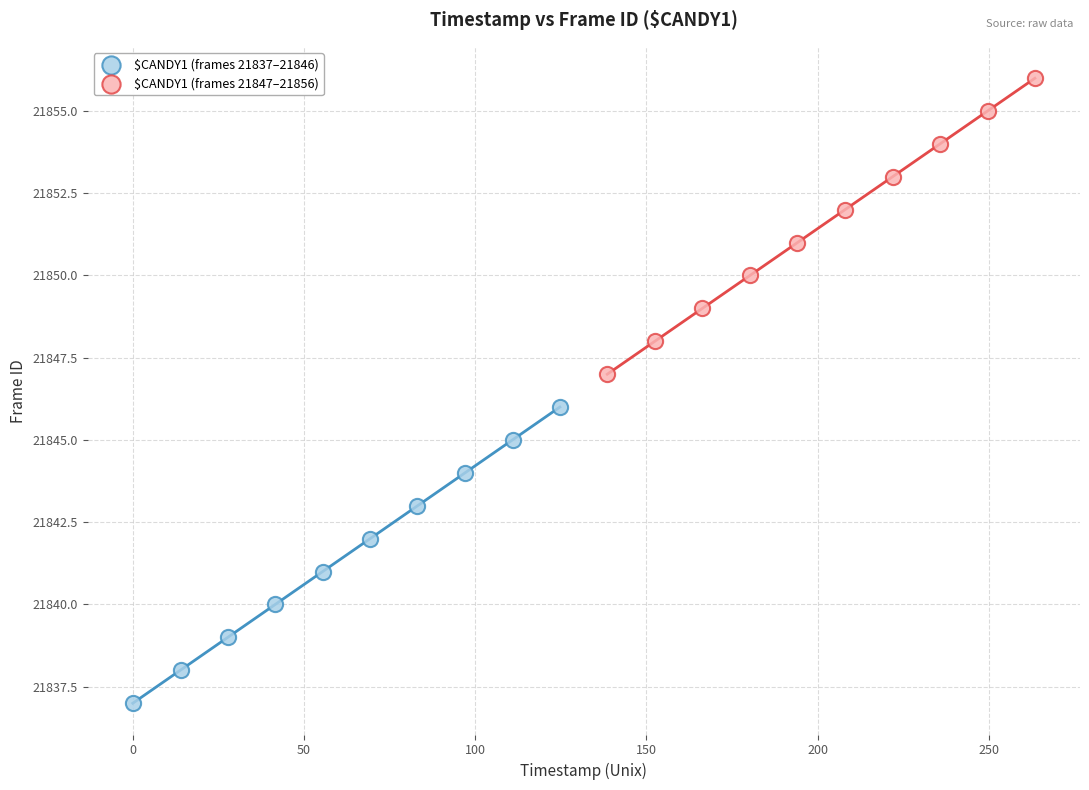

Which series contains the lowest Y value?

$CANDY1 (frames 21837–21846)